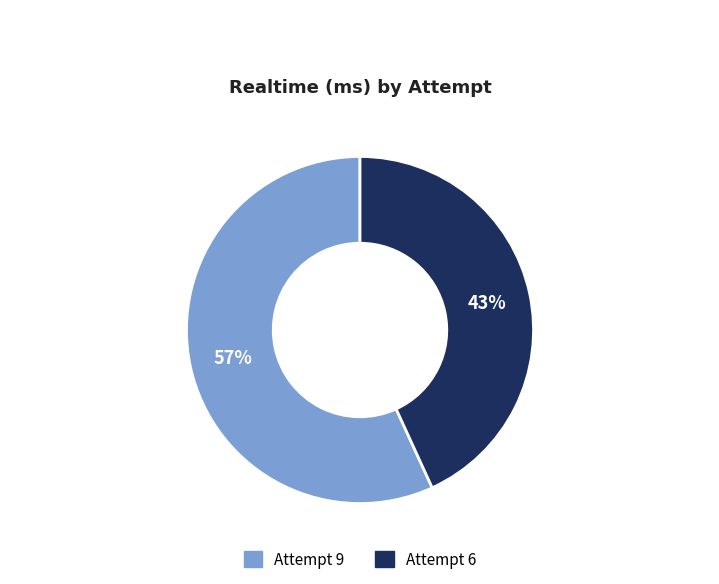

What is the smallest slice in the pie chart?

Attempt 6